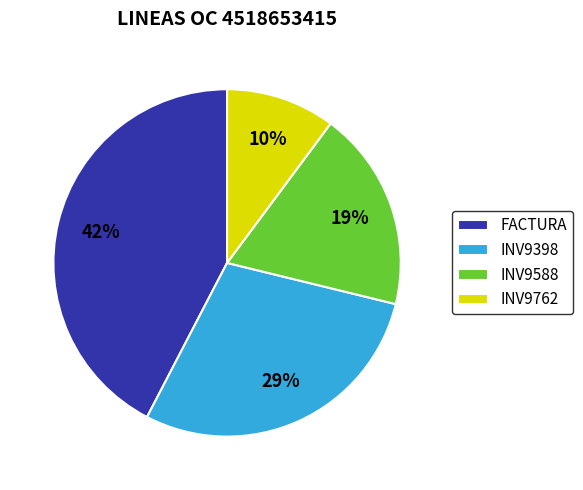

Do FACTURA and INV9398 together represent more than half of the pie?

Yes